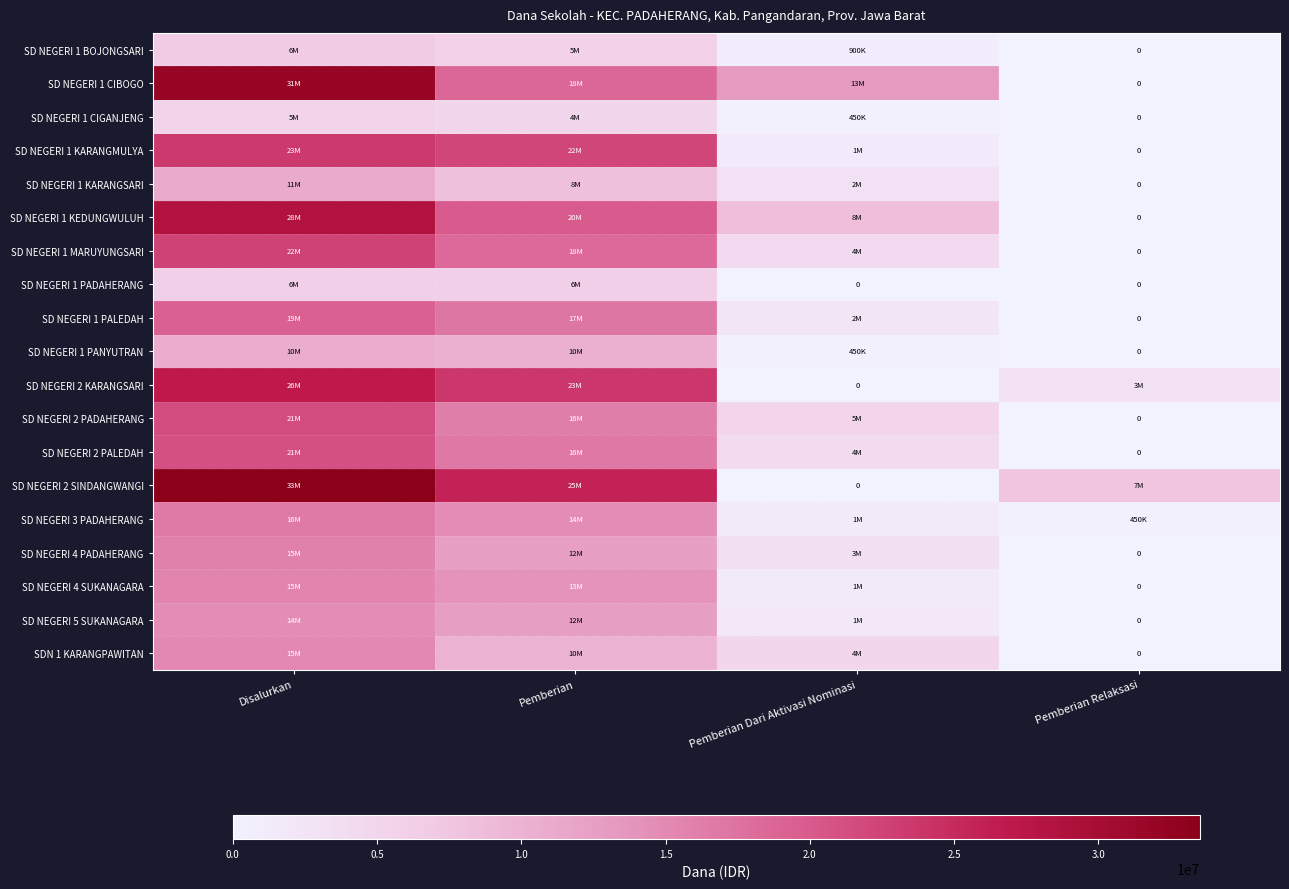

Rank the categories by SD NEGERI 2 PADAHERANG value from lowest to highest.

Pemberian Relaksasi, Pemberian Dari Aktivasi Nominasi, Pemberian, Disalurkan